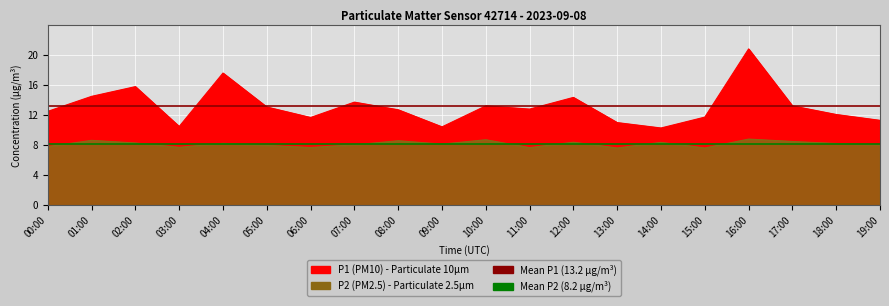

Which category has the lowest value across all series?

00:00